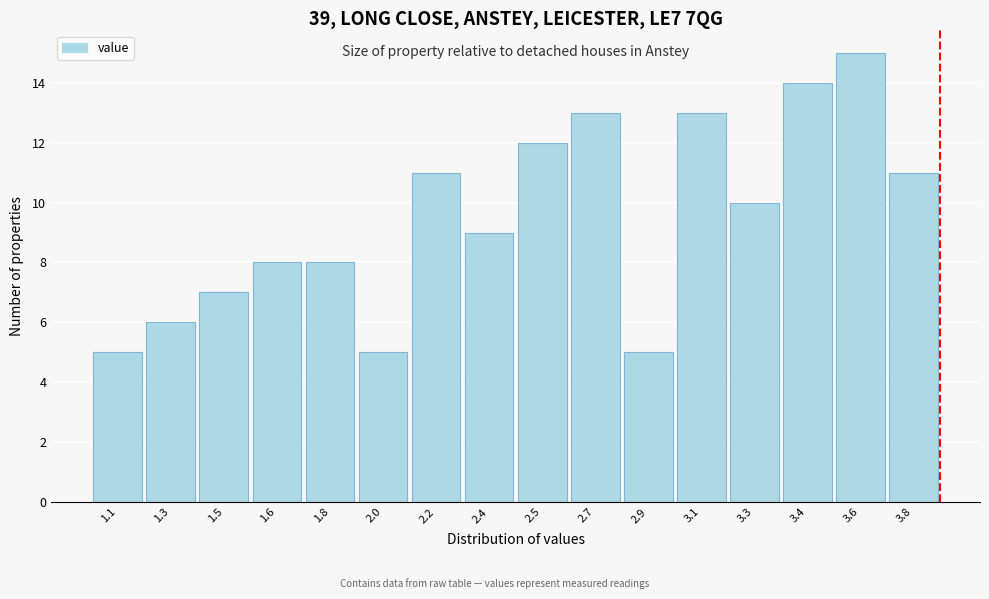

Reading left to right, what are all the values shown in this chart?

1.1=5	1.3=6	1.5=7	1.6=8	1.8=8	2.0=5	2.2=11	2.4=9	2.5=12	2.7=13	2.9=5	3.1=13	3.3=10	3.4=14	3.6=15	3.8=11